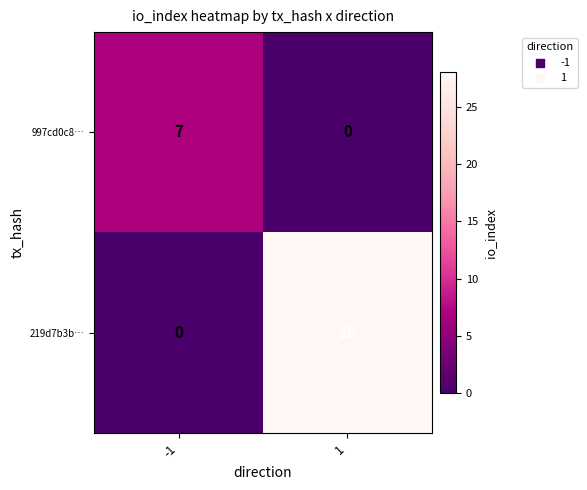

What is the highest value of the 997cd0c8… series?

7